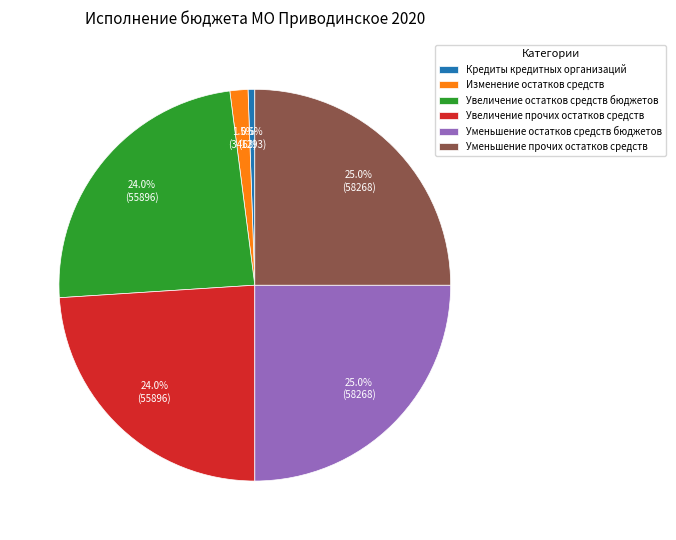

To the nearest percent, what is the difference between the largest and smallest slice percentages?

24%